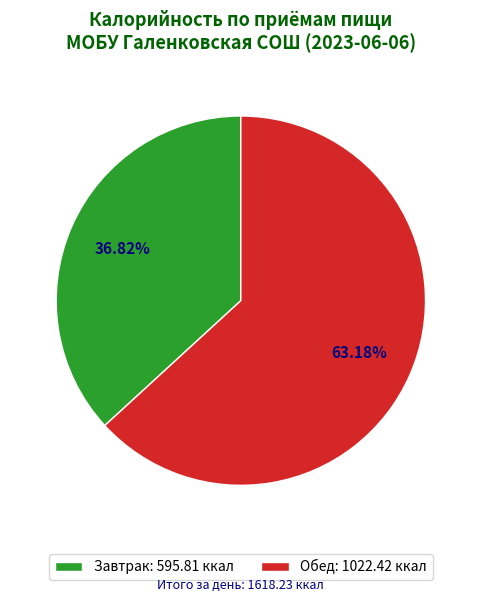

Which has a higher value, Завтрак or Обед?

Обед